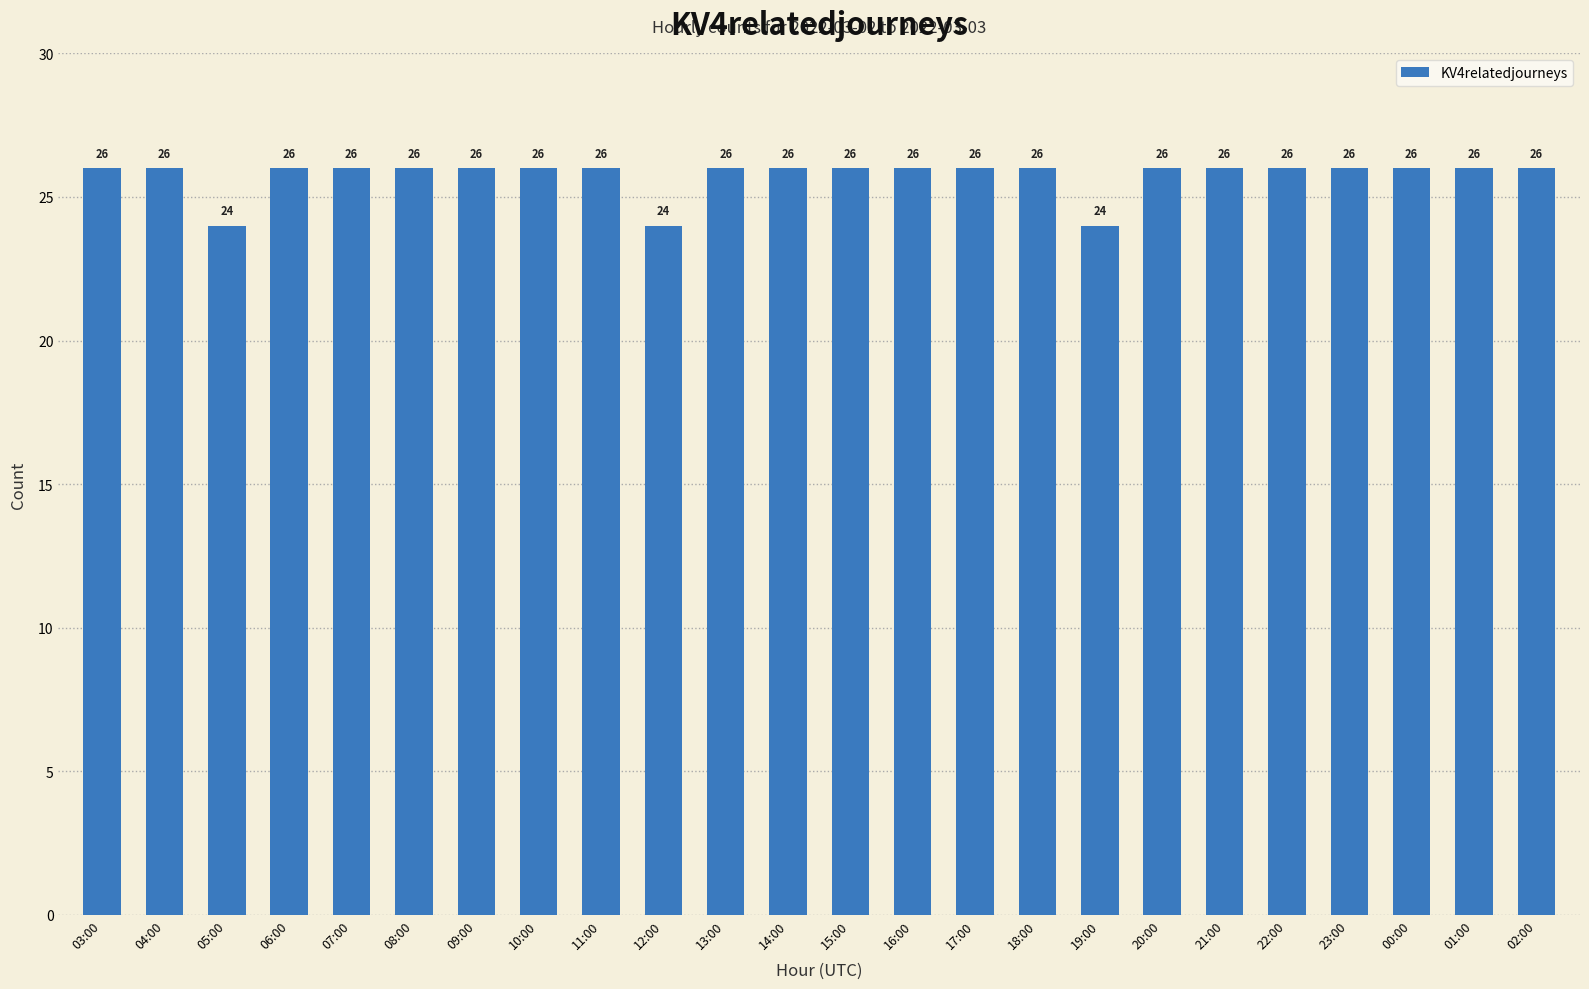

The value at 07:00 is 36. True or false?

False